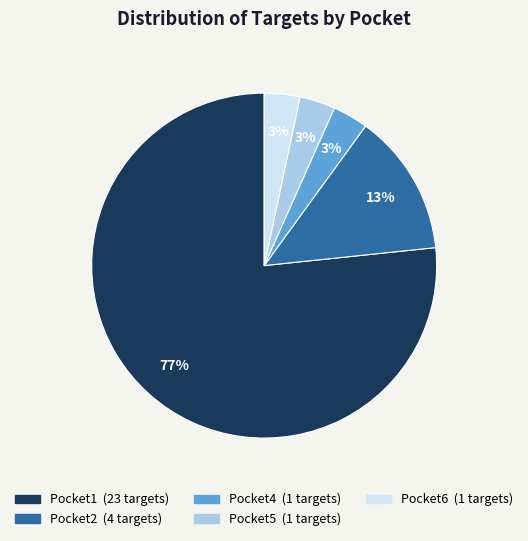

What percentage is the Pocket2 slice, to the nearest percent?

13%